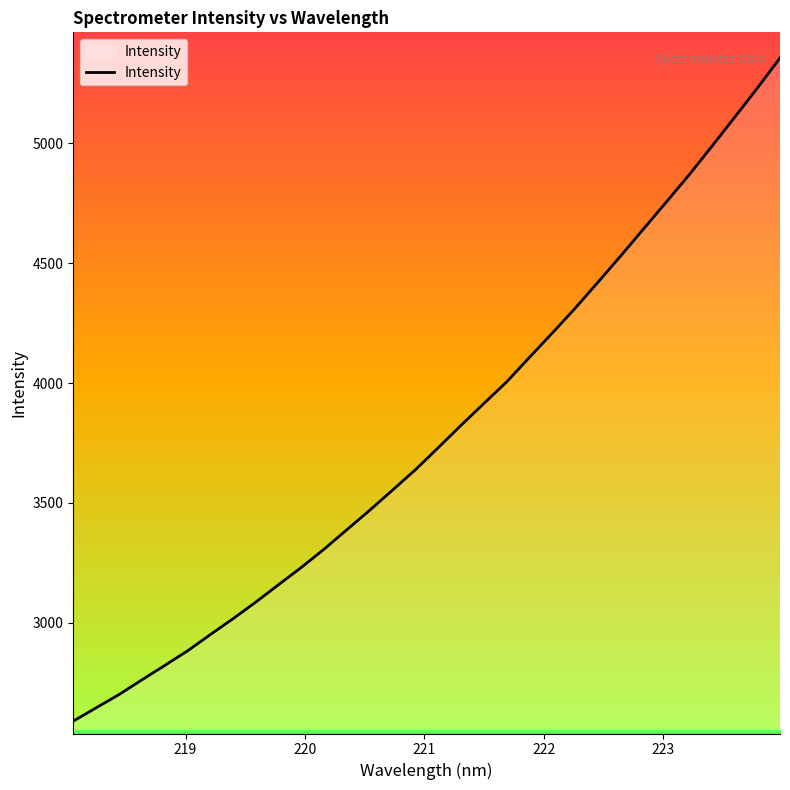

How many lines are shown in the chart?

1